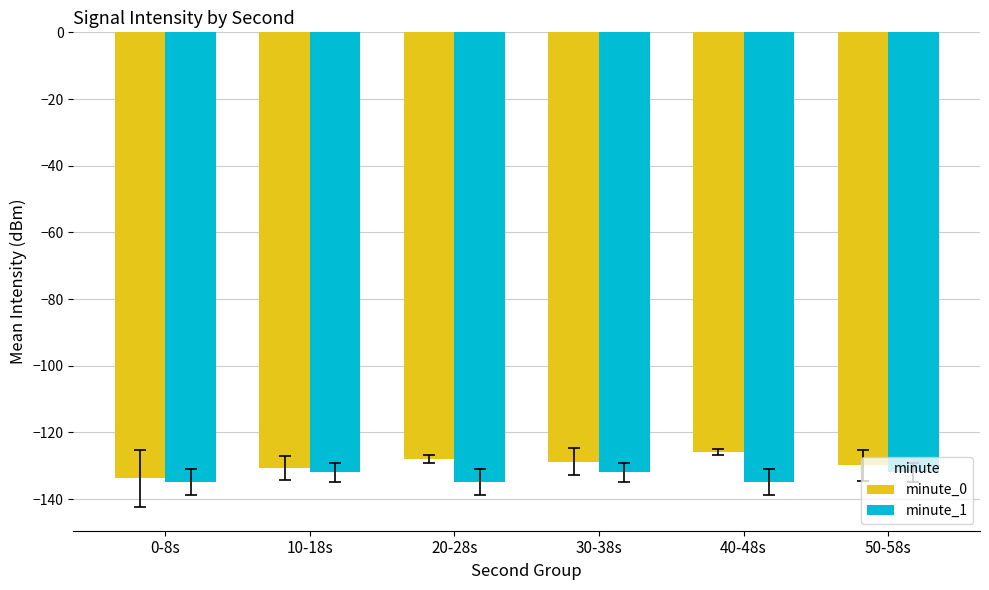

How many bars are there in each group?

2